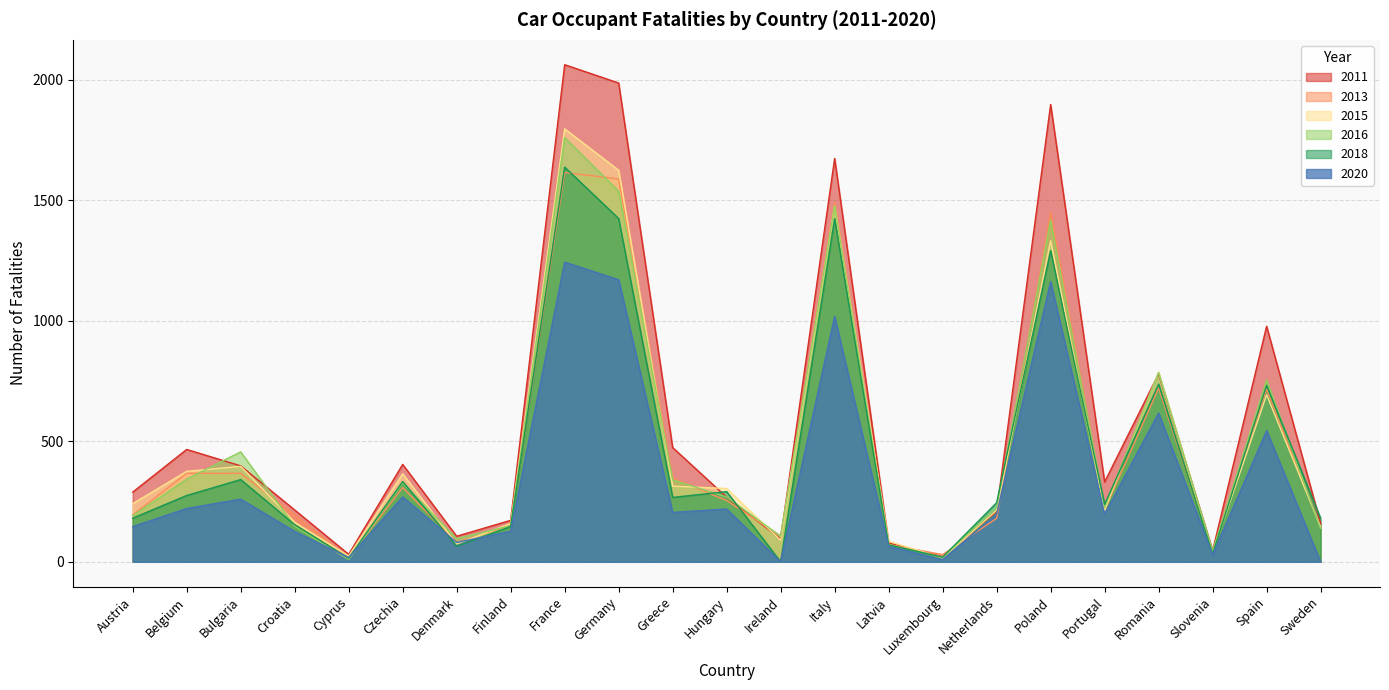

What is the total value across all series at Finland?

906